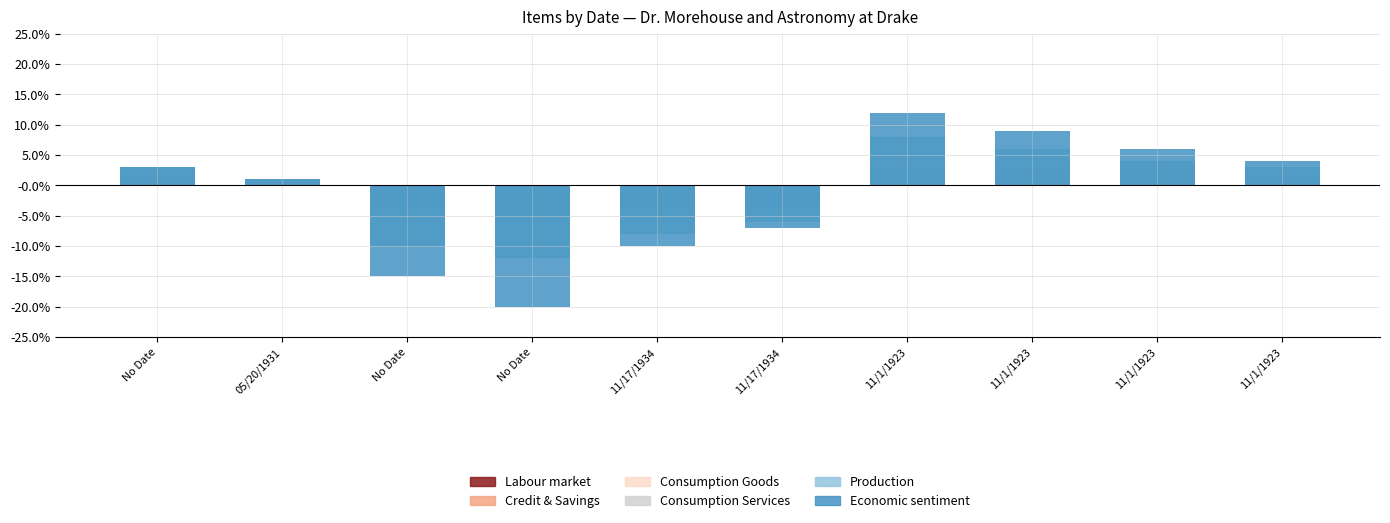

Rank the categories by Production value from lowest to highest.

No Date, No Date, 11/17/1934, 11/17/1934, 05/20/1931, No Date, 11/1/1923, 11/1/1923, 11/1/1923, 11/1/1923